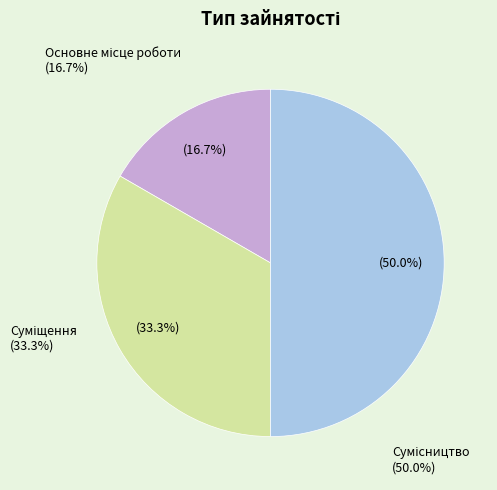

Which category has the smallest portion of the pie?

Основне місце роботи